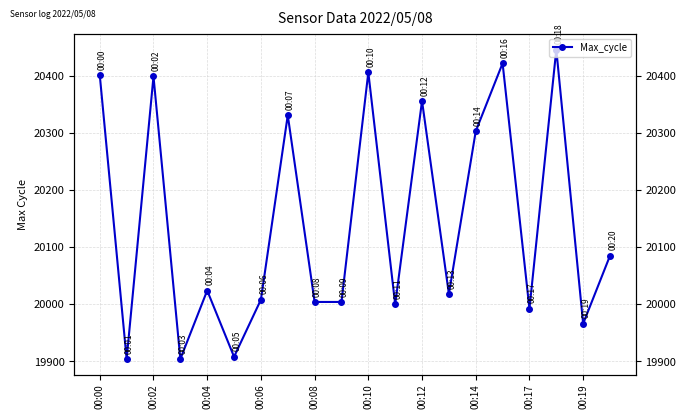

Where does the data first go above 20024?

00:00